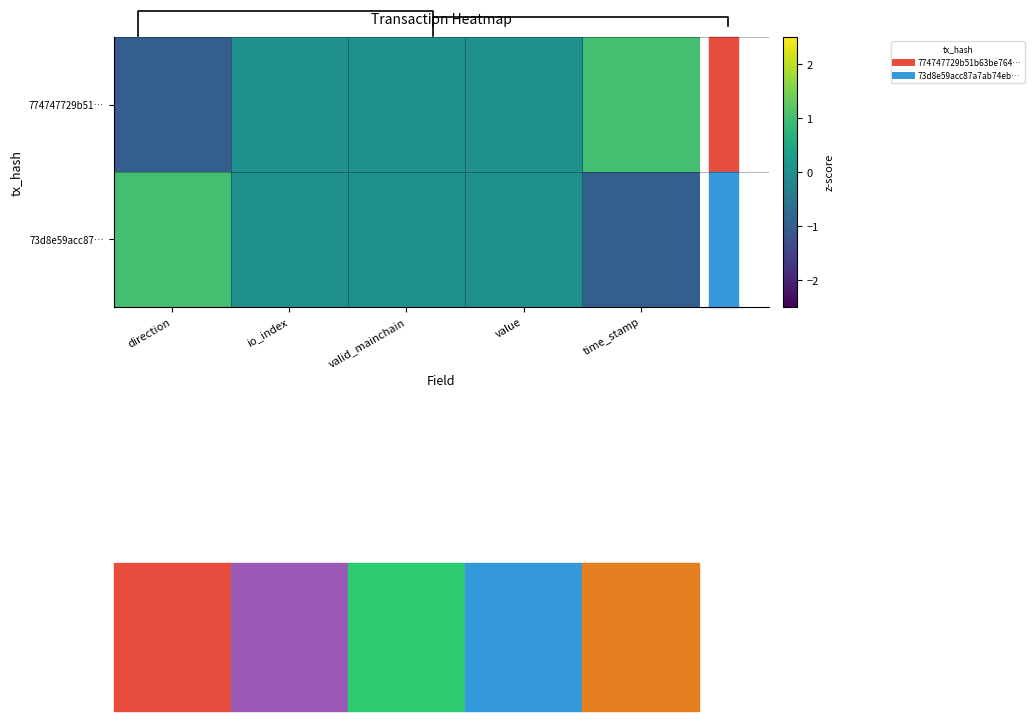

What is the sum of the 774747729b51… values at direction and io_index?

-1